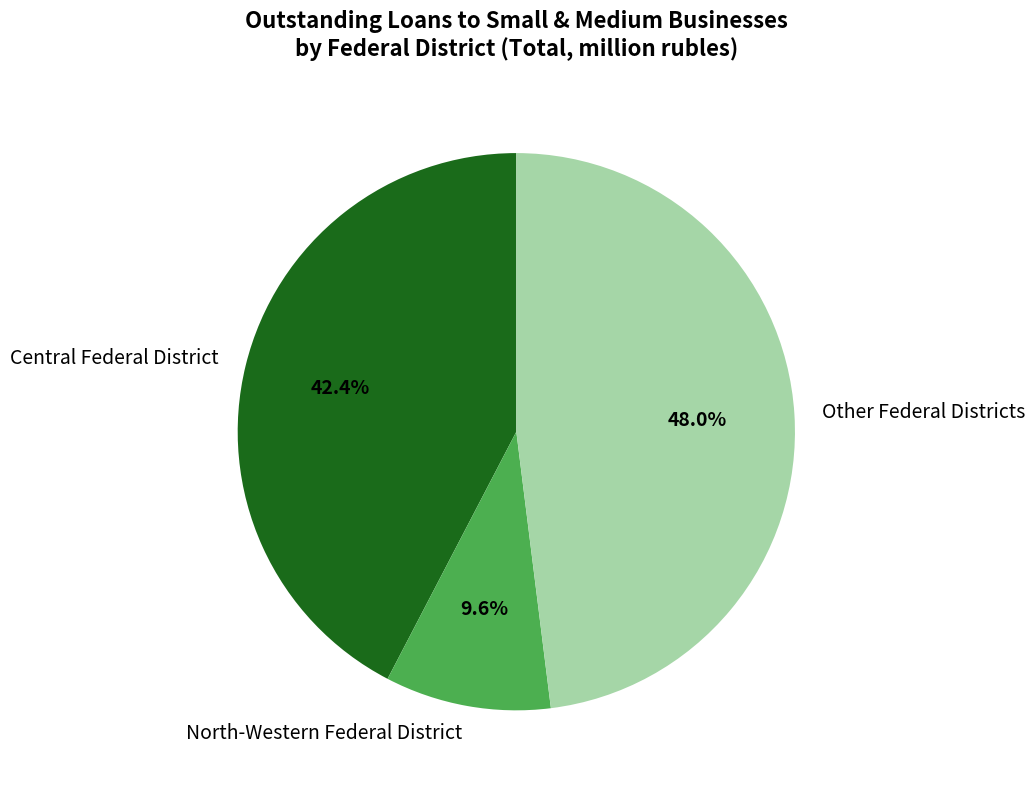

Rank the categories by value from highest to lowest.

Other Federal Districts, Central Federal District, North-Western Federal District